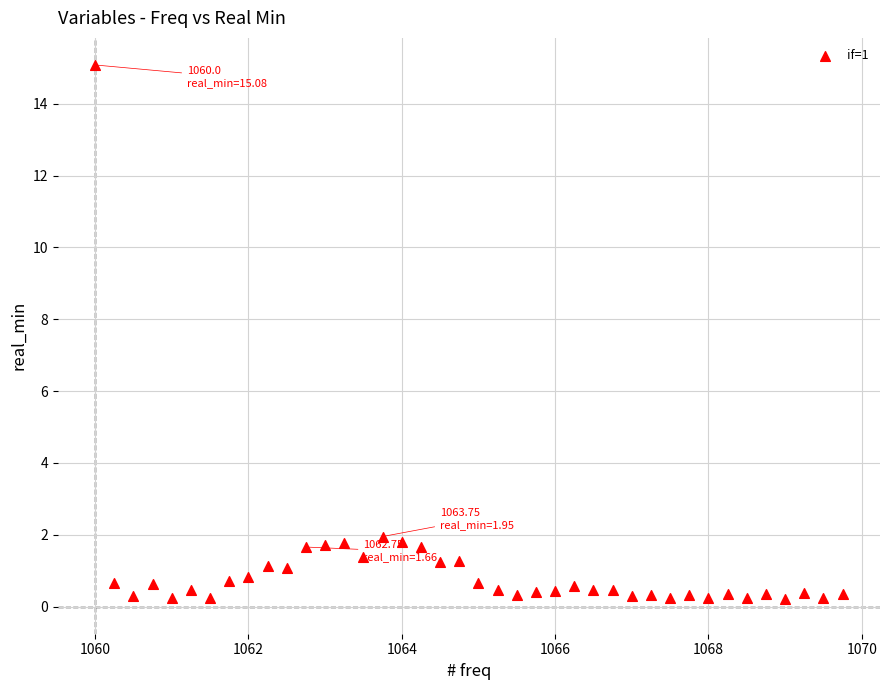

What is the range of X values (max minus min)?

9.8